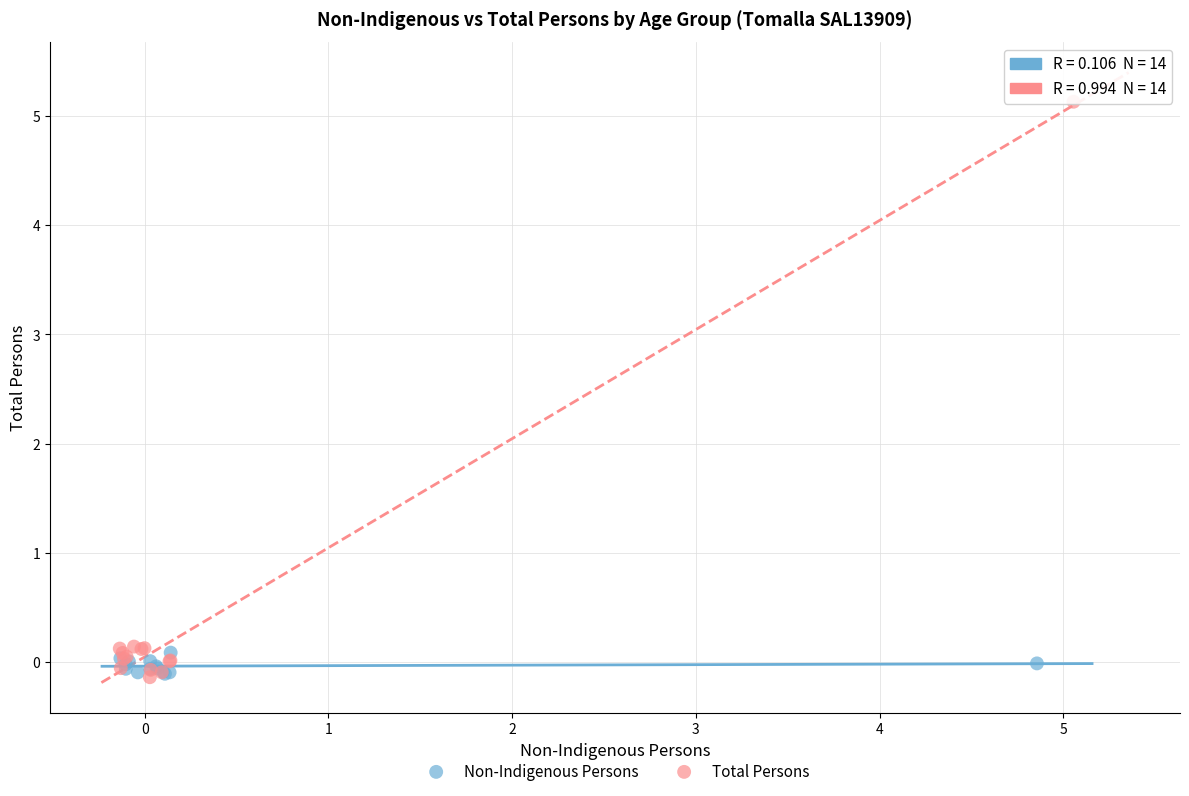

Which series has the largest Y range (max minus min)?

Total Persons